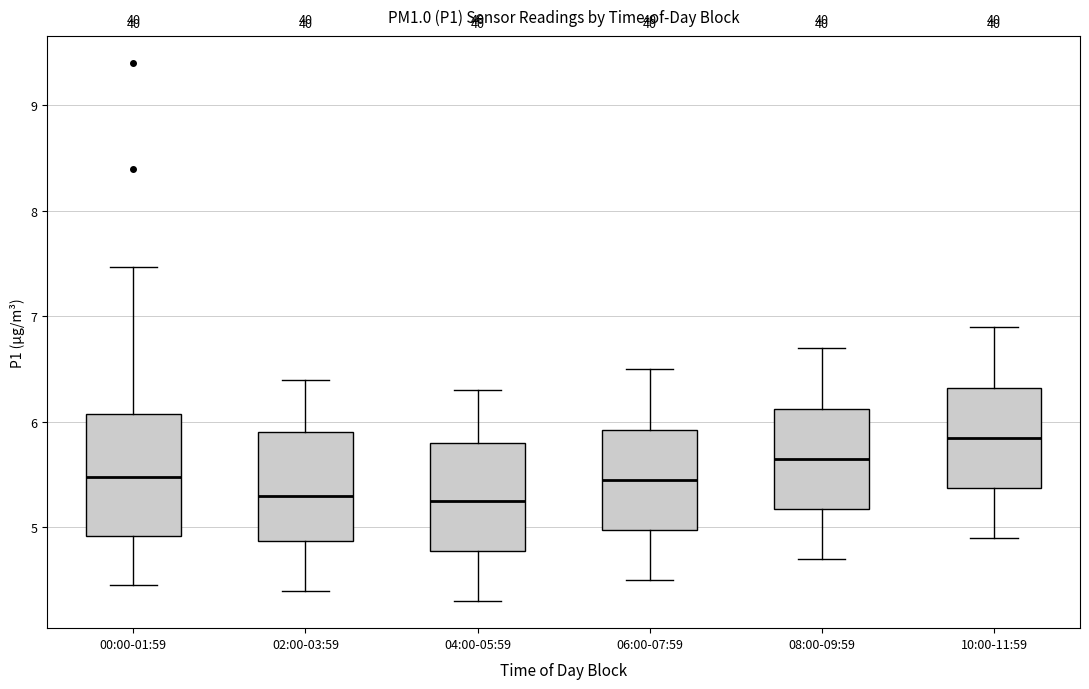

Reading left to right, read every box against the y-axis: the position of its median line, the range the box covers, and the ends of its whiskers. The values are not printed on the chart, so give them approximately, as read against the axis.

00:00-01:59: median 5.5, box 4.9 to 6.1, whiskers 4.5 to 7.5
02:00-03:59: median 5.3, box 4.9 to 5.9, whiskers 4.4 to 6.4
04:00-05:59: median 5.3, box 4.8 to 5.8, whiskers 4.3 to 6.3
06:00-07:59: median 5.5, box 5.0 to 5.9, whiskers 4.5 to 6.5
08:00-09:59: median 5.7, box 5.2 to 6.1, whiskers 4.7 to 6.7
10:00-11:59: median 5.9, box 5.4 to 6.3, whiskers 4.9 to 6.9